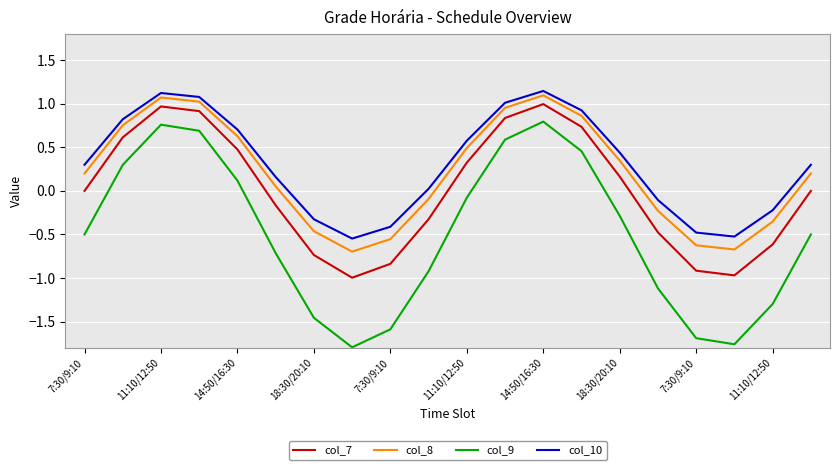

What is the difference between the maximum and minimum values in the col_9 series?

2.6